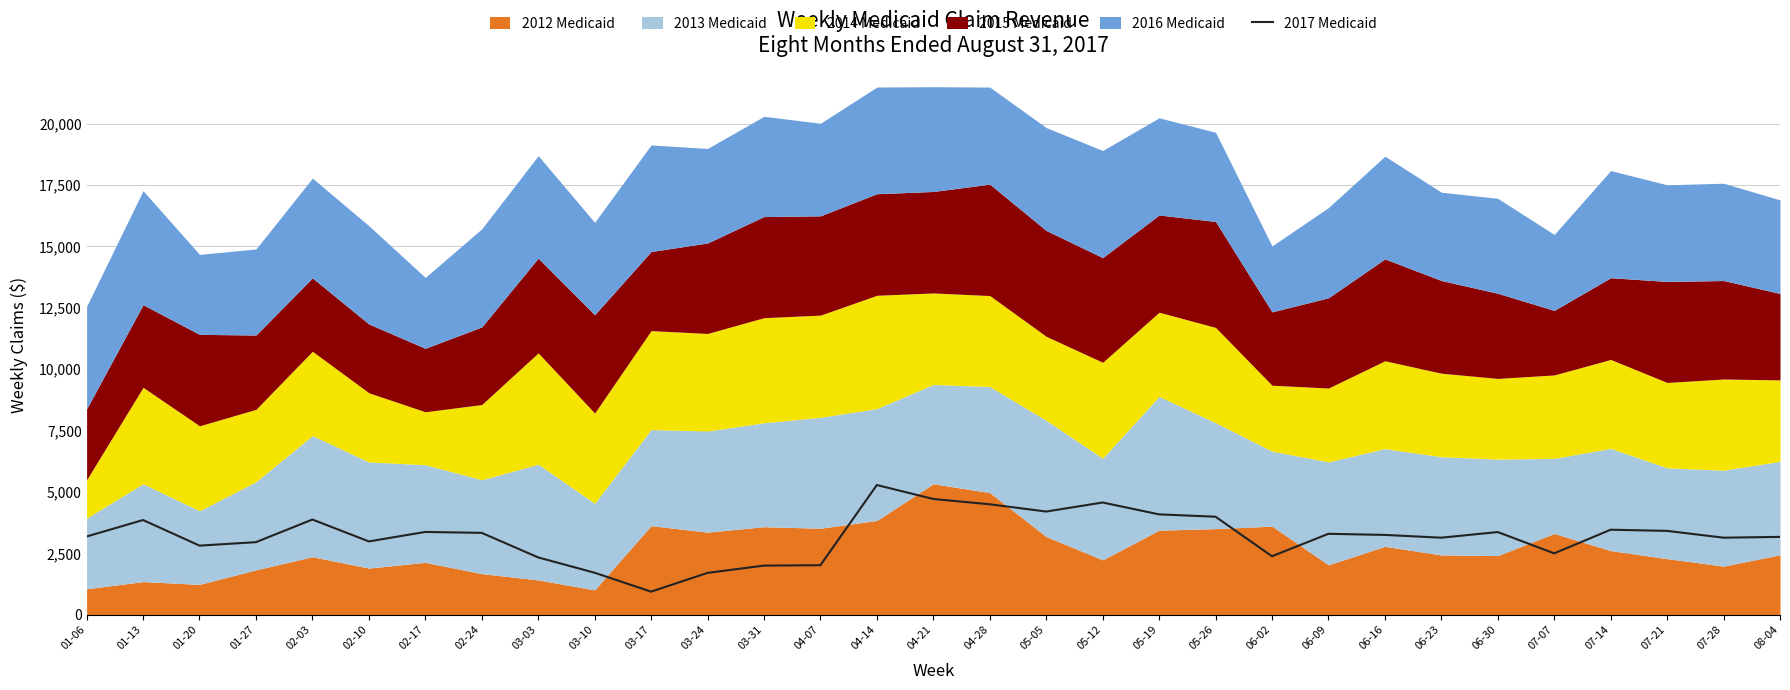

Which category has the lowest value in the 2017 Medicaid series?

03-17